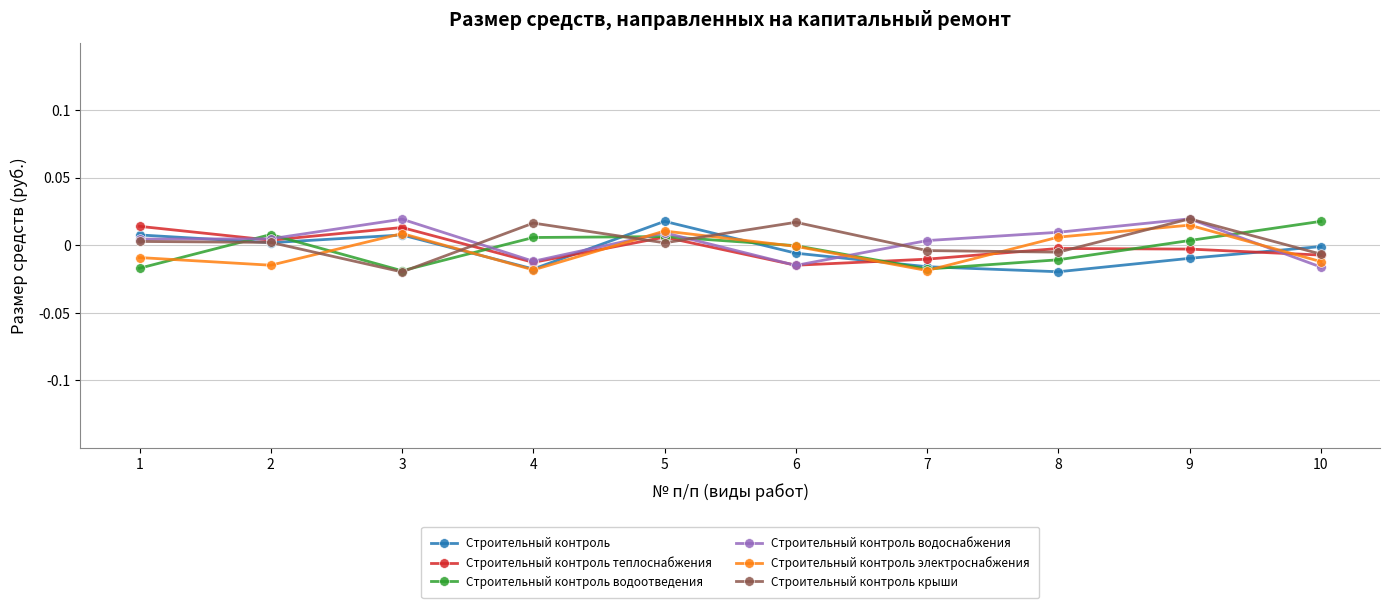

Where does the Строительный контроль series first go above 0?

1